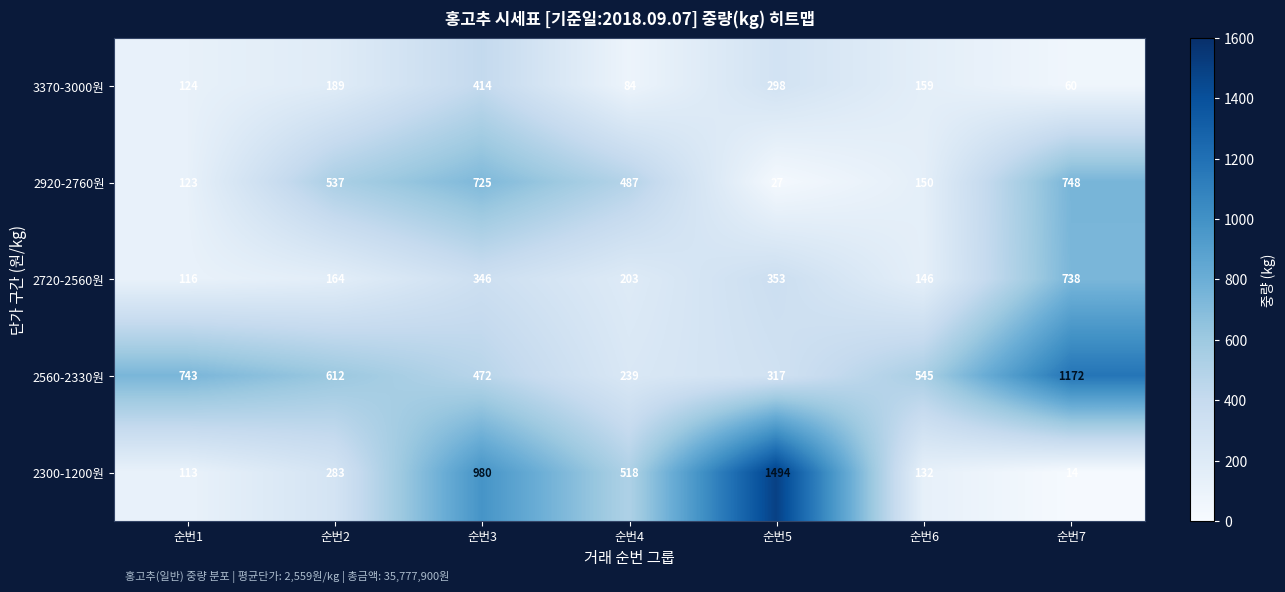

Which series has the largest range (max minus min)?

2300-1200원